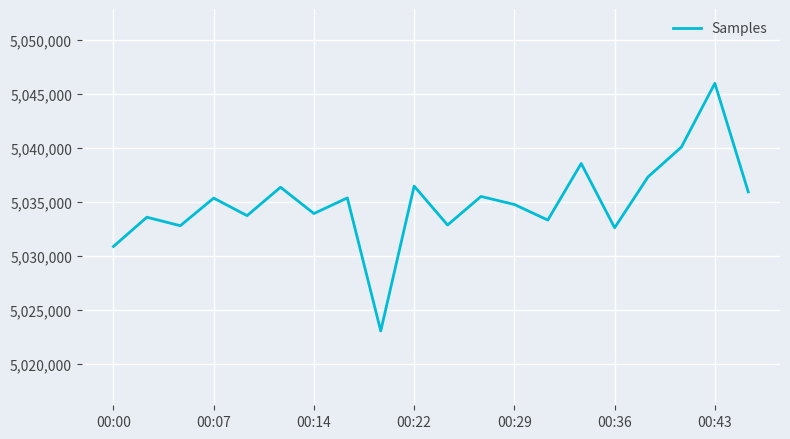

What is the difference between the maximum and minimum values?

22920